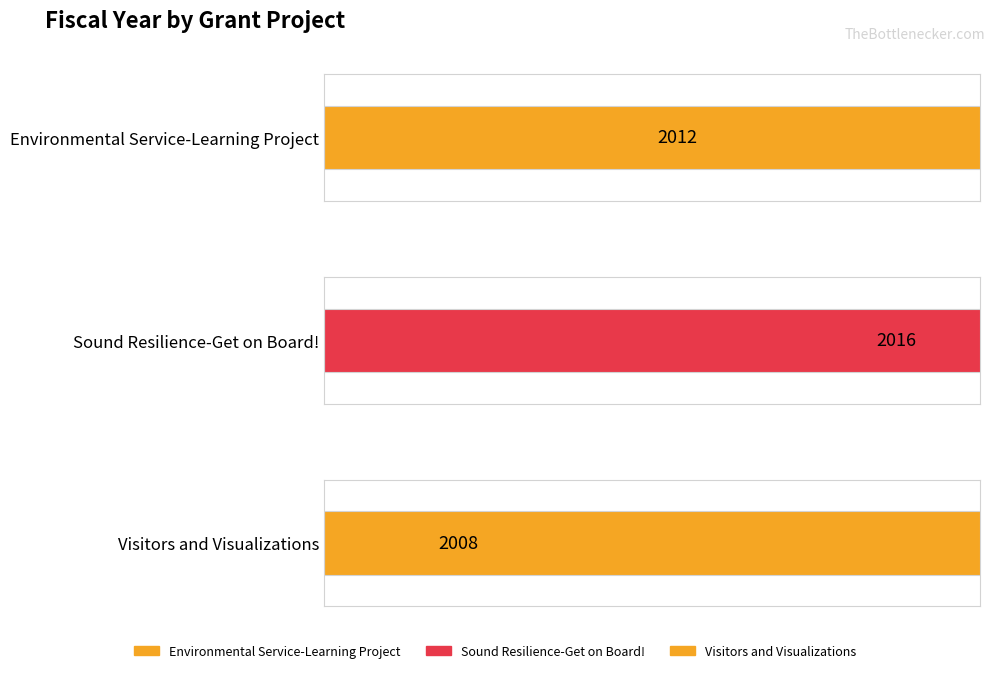

Approximately how many times larger is the value at Environmental Service-Learning Project compared to Visitors and Visualizations?

1.0